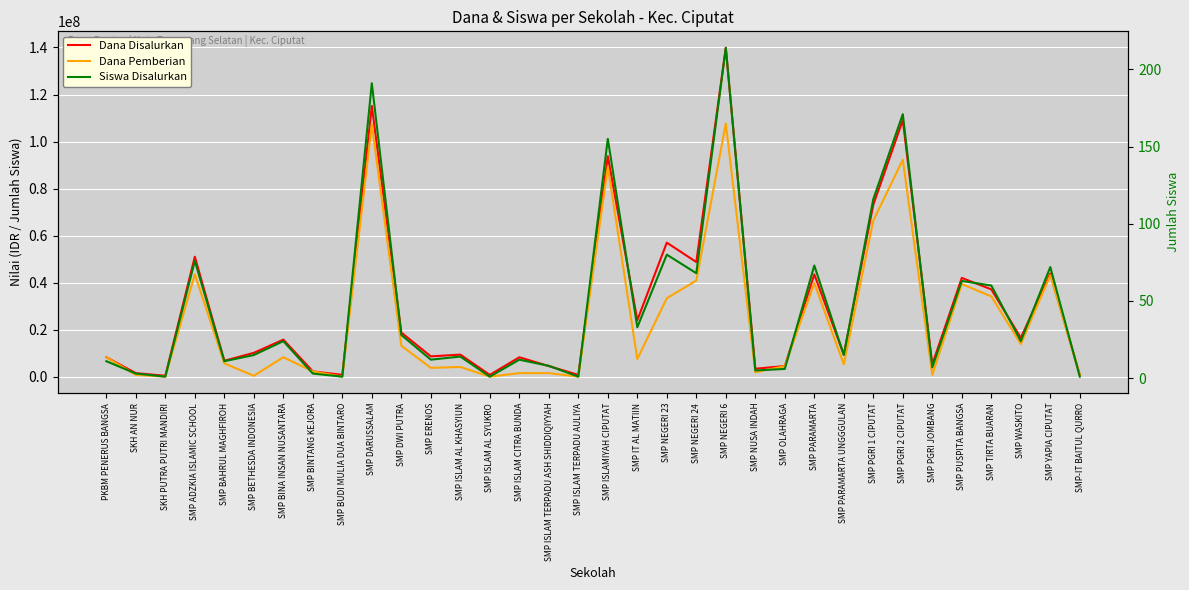

The value of Dana Disalurkan at SMP PARAMARTA UNGGGULAN is 15977119. True or false?

False